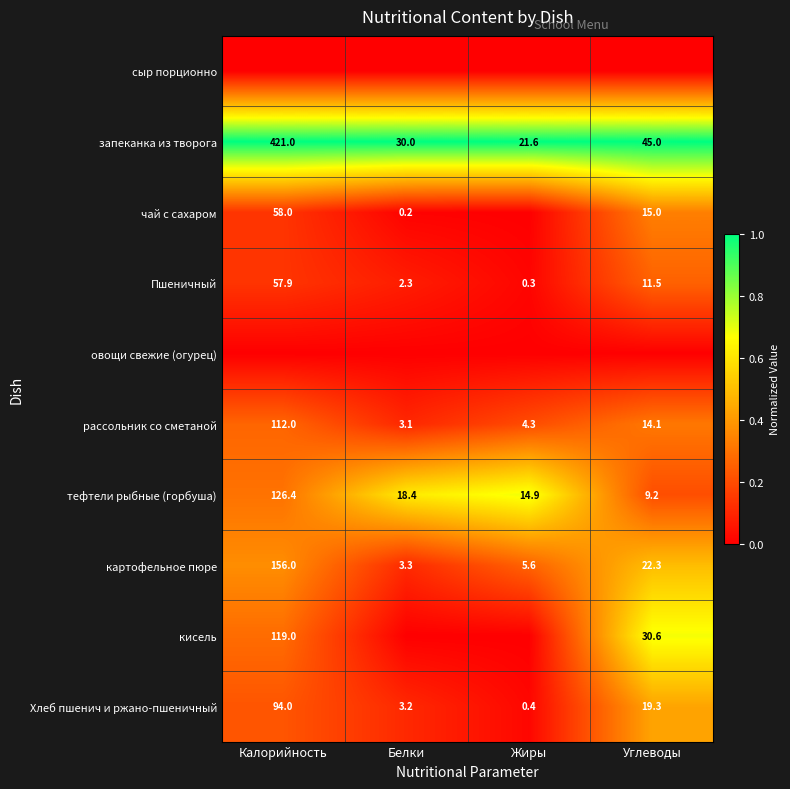

Which category has the lowest value in the тефтели рыбные (горбуша) series?

Углеводы